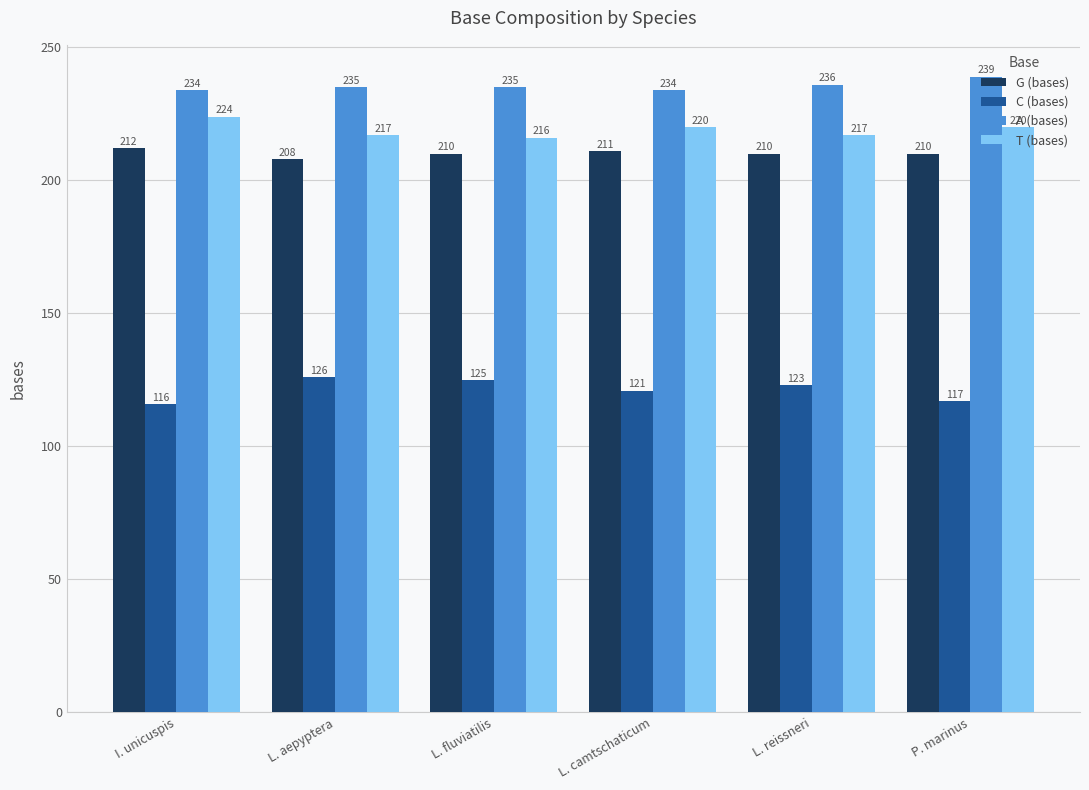

True or false: G (bases) has a value of 211 at L. camtschaticum.

True